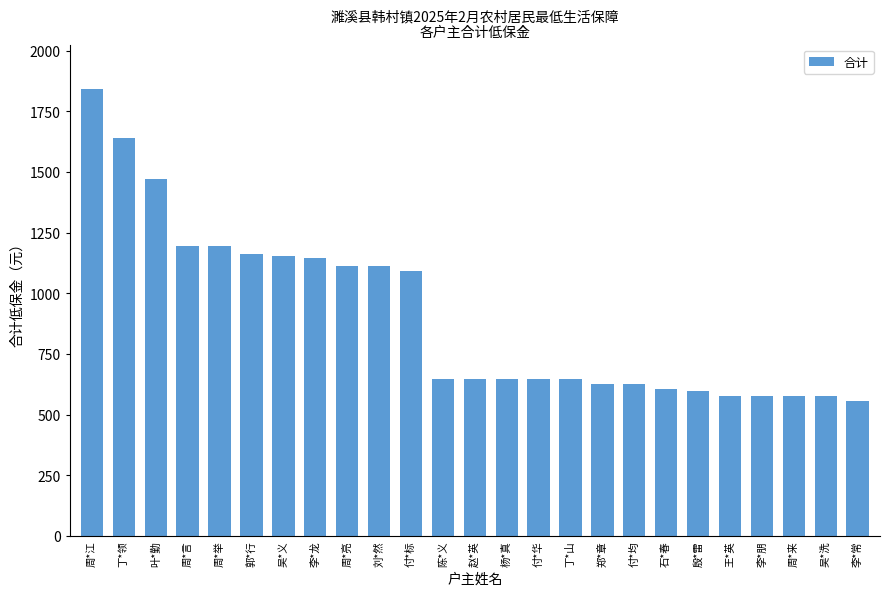

Does the chart contain stacked bars?

No